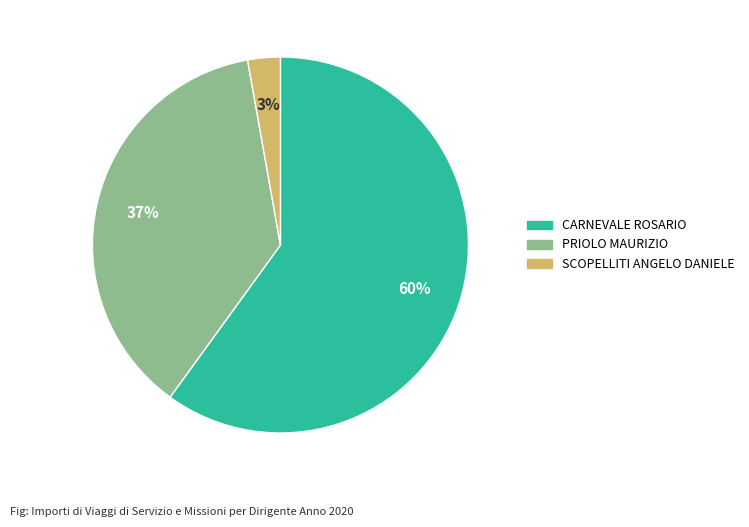

Does any single category account for the majority?

Yes